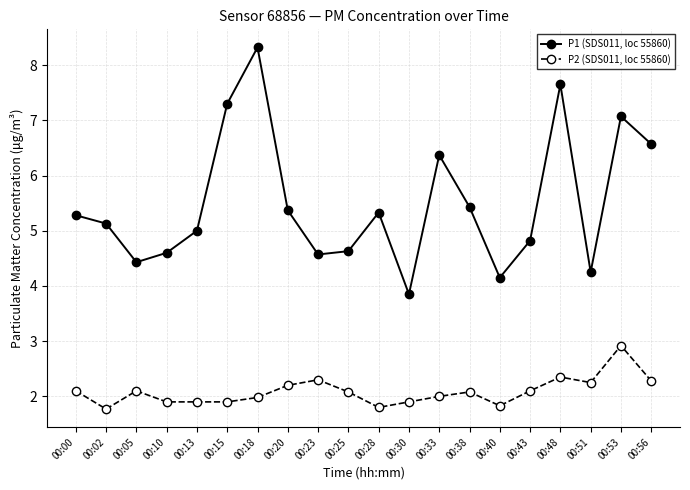

How many interior local valleys does the P1 (SDS011, loc 55860) series have?

5